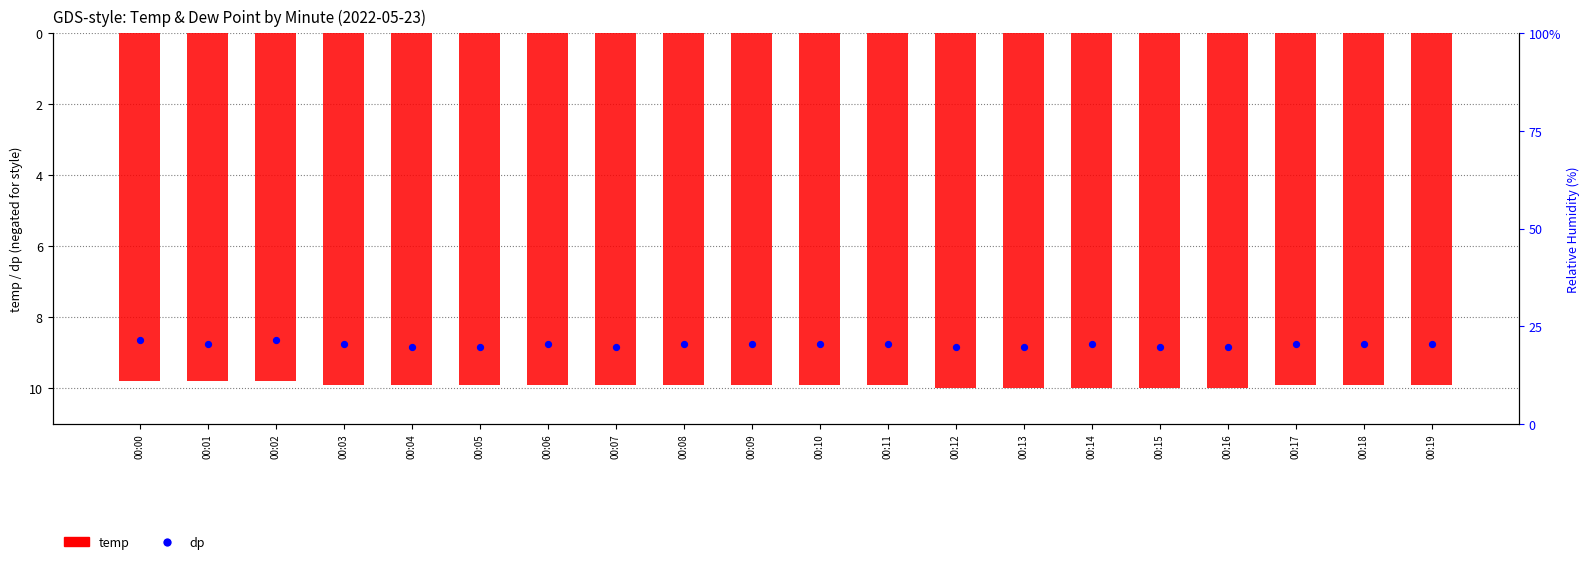

Is the value of temp at 00:00 greater than the value of dp at 00:11?

No